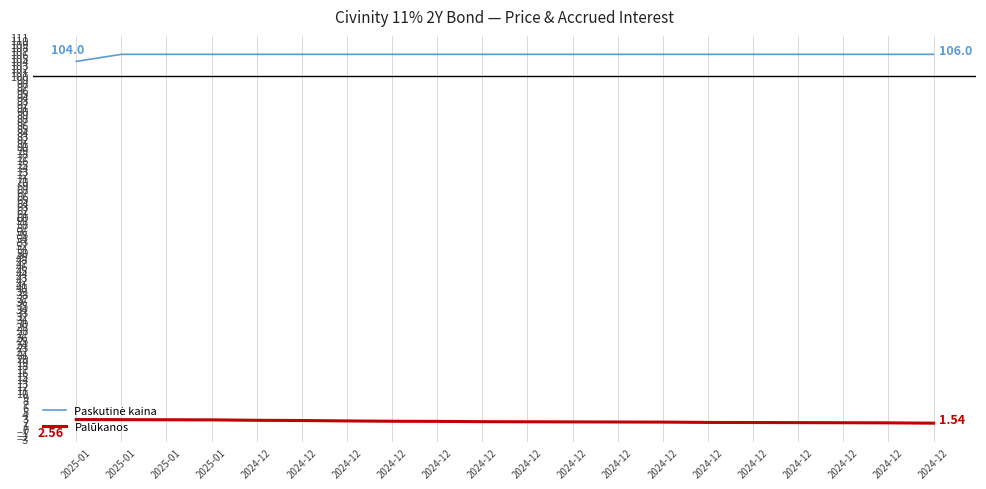

Reading left to right, list all the values displayed in this chart.

Paskutinė kaina: 2025-01=104.0	2025-01=106.0	2025-01=106.0	2025-01=106.0	2024-12=106.0	2024-12=106.0	2024-12=106.0	2024-12=106.0	2024-12=106.0	2024-12=106.0	2024-12=106.0	2024-12=106.0	2024-12=106.0	2024-12=106.0	2024-12=106.0	2024-12=106.0	2024-12=106.0	2024-12=106.0	2024-12=106.0	2024-12=106.0
Palūkanos: 2025-01=2.6	2025-01=2.5	2025-01=2.5	2025-01=2.5	2024-12=2.4	2024-12=2.3	2024-12=2.2	2024-12=2.1	2024-12=2.0	2024-12=2.0	2024-12=1.9	2024-12=1.9	2024-12=1.9	2024-12=1.8	2024-12=1.7	2024-12=1.7	2024-12=1.7	2024-12=1.7	2024-12=1.6	2024-12=1.5